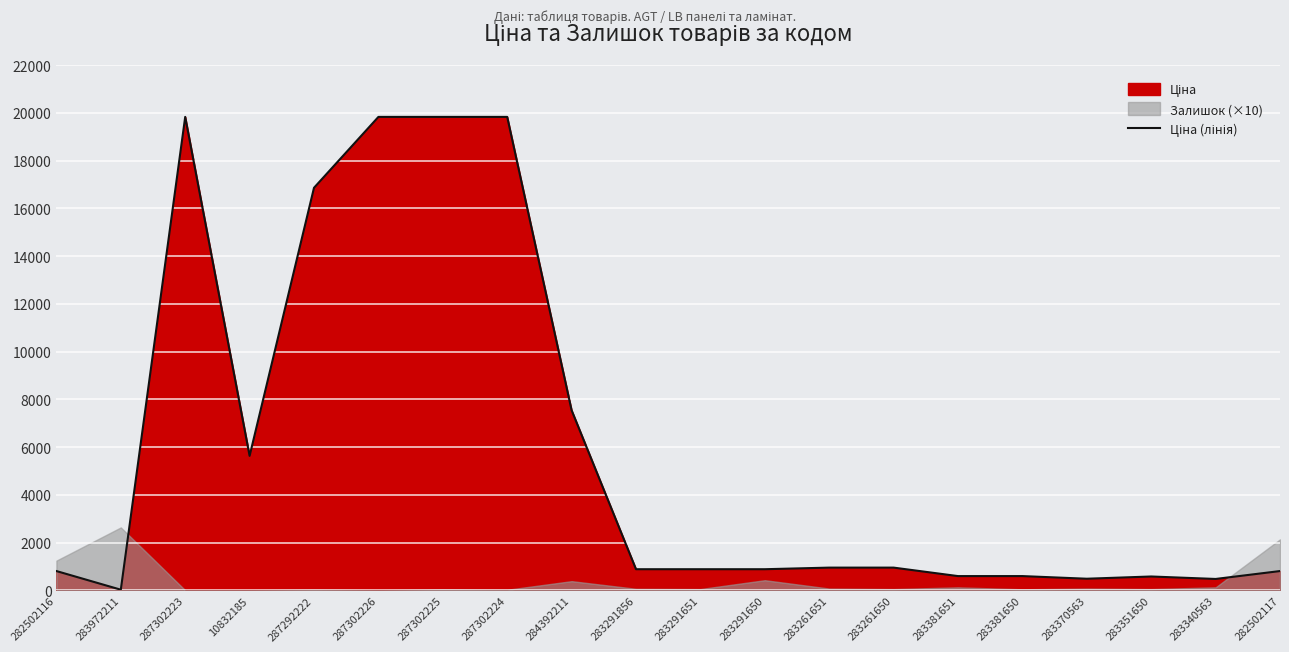

List the labels in order of value, largest first.

287302223, 287302226, 287302225, 287302224, 287292222, 284392211, 10832185, 283261651, 283261650, 283291856, 283291651, 283291650, 282502116, 282502117, 283381651, 283381650, 283351650, 283370563, 283340563, 283972211